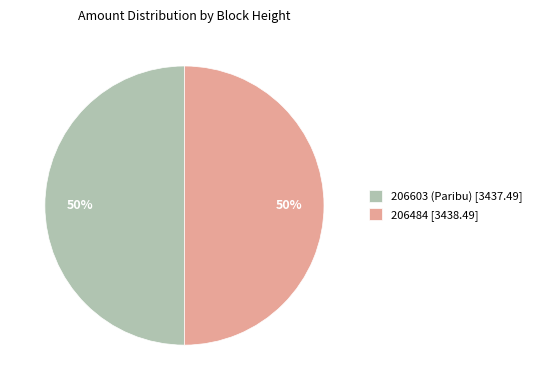

Approximately how many times larger is the value at 206603 (Paribu) [3437.49] compared to 206484 [3438.49]?

1.0